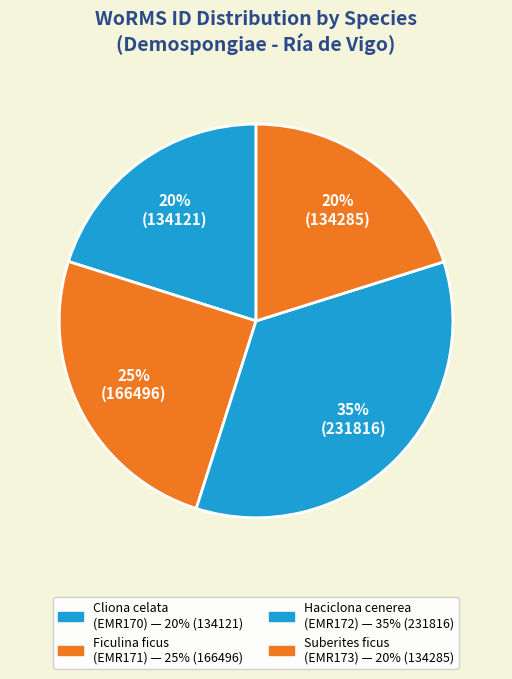

To the nearest percent, what is the average slice percentage?

25%